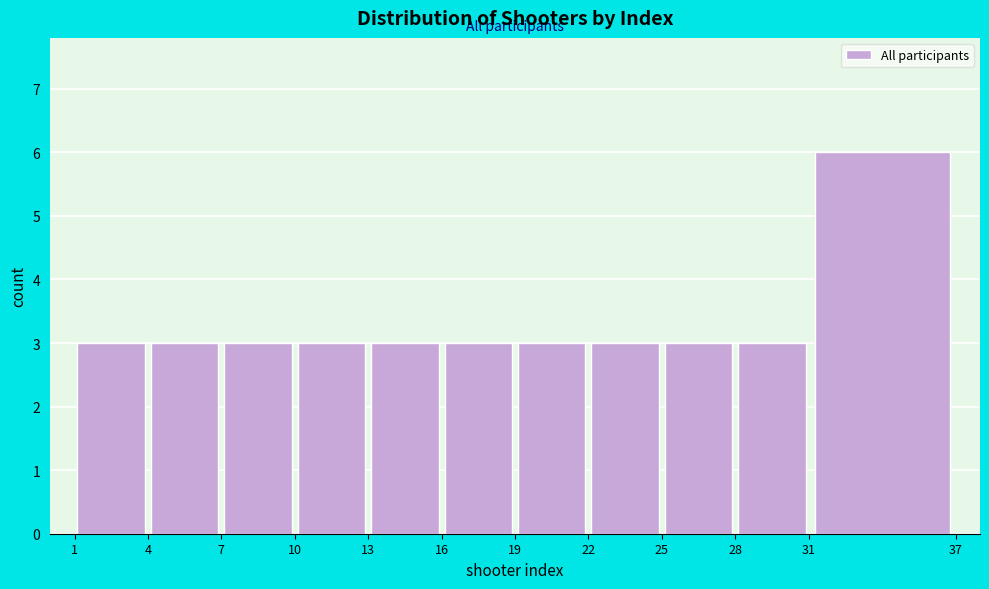

Reading left to right, list every bar in this chart as the range it spans on the x-axis followed by its height. The values are not printed on the chart, so give them approximately, as read against the axis.

1 to 4: 3
4 to 7: 3
7 to 10: 3
10 to 13: 3
13 to 16: 3
16 to 19: 3
19 to 22: 3
22 to 25: 3
25 to 28: 3
28 to 31: 3
31 to 37: 6